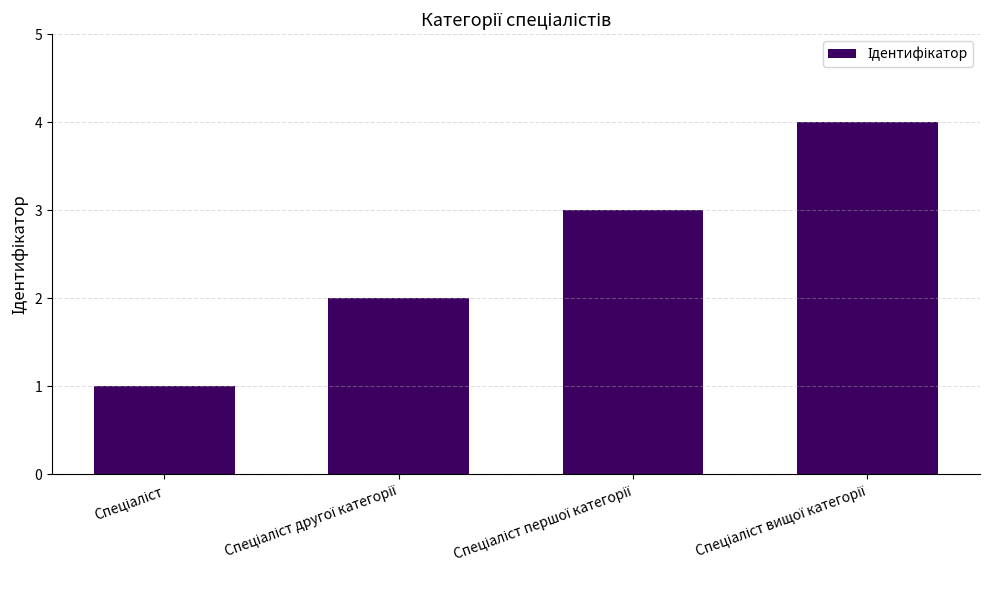

What is the sum of all values?

10